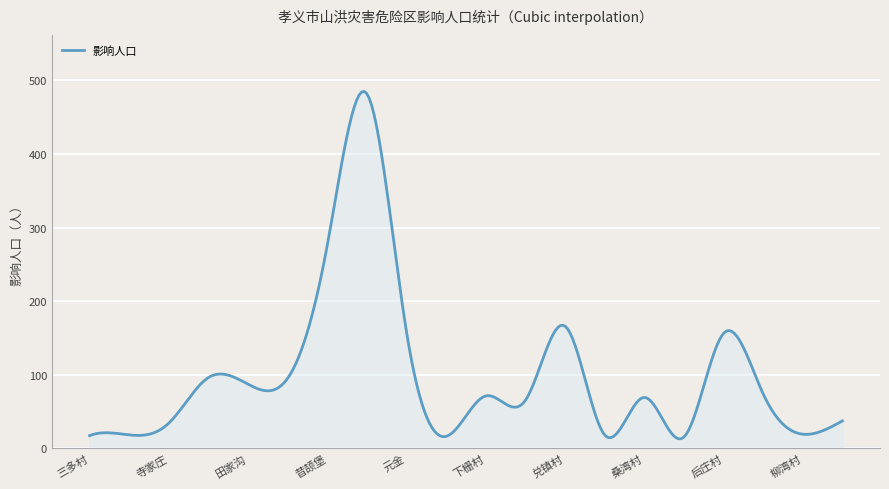

What is the difference between the maximum and minimum values?

472.6